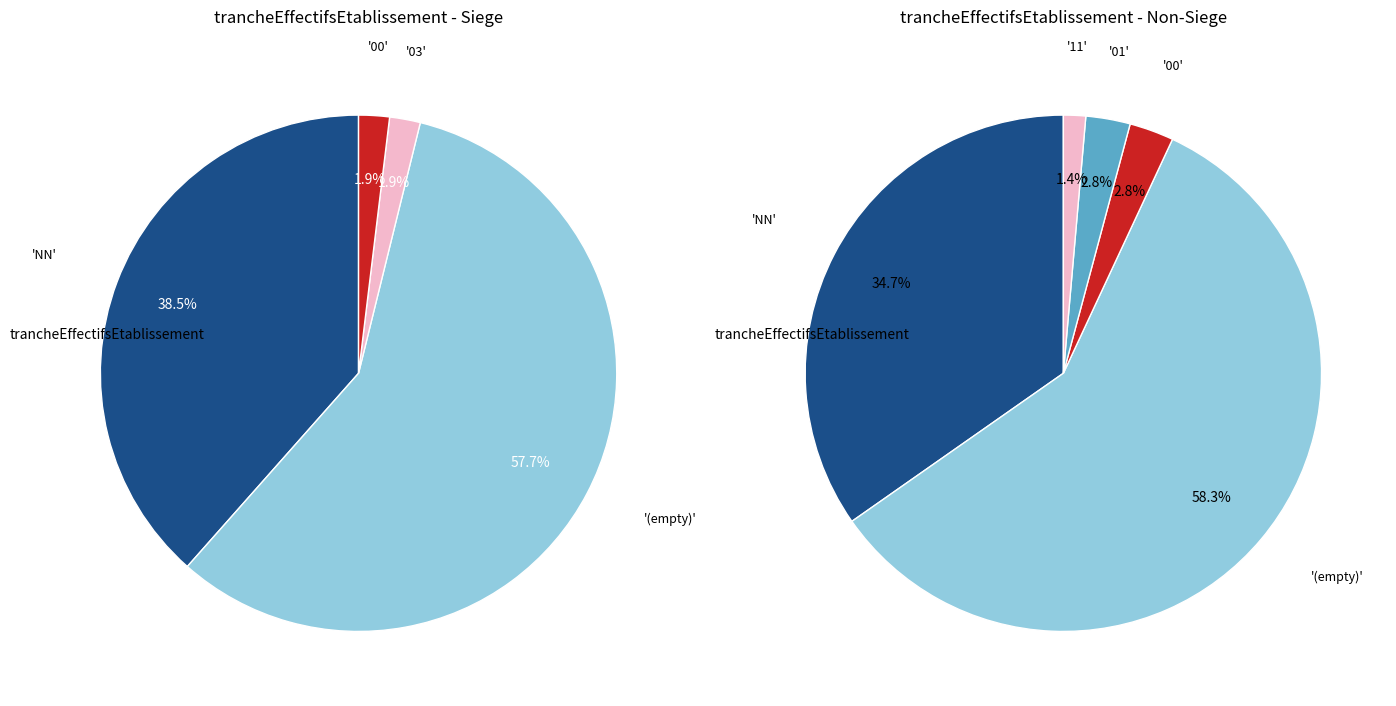

How many slices are in this pie chart?

6